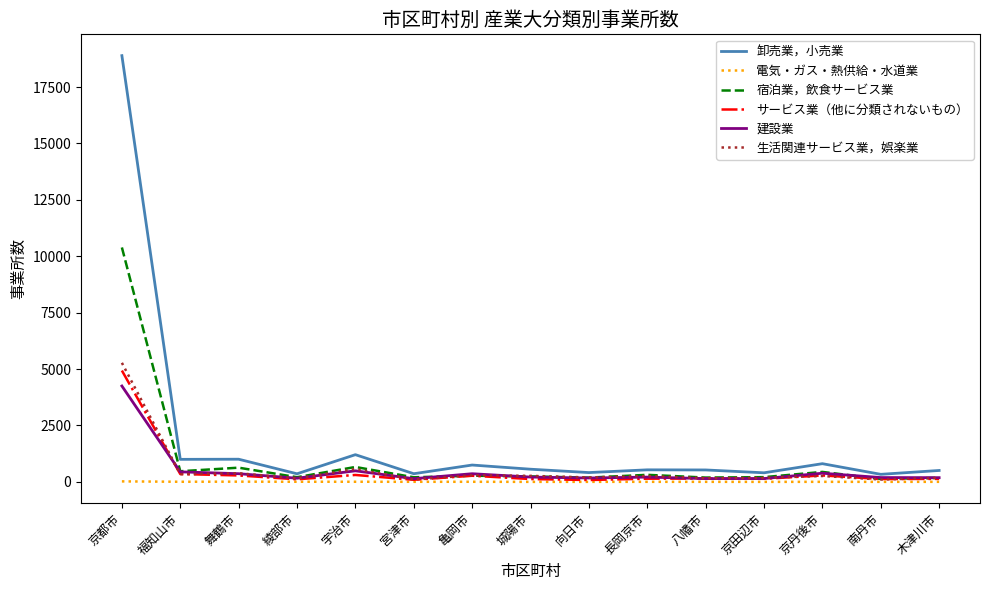

What is the sum of the 宿泊業，飲食サービス業 values at 宇治市 and 京都市?

11051